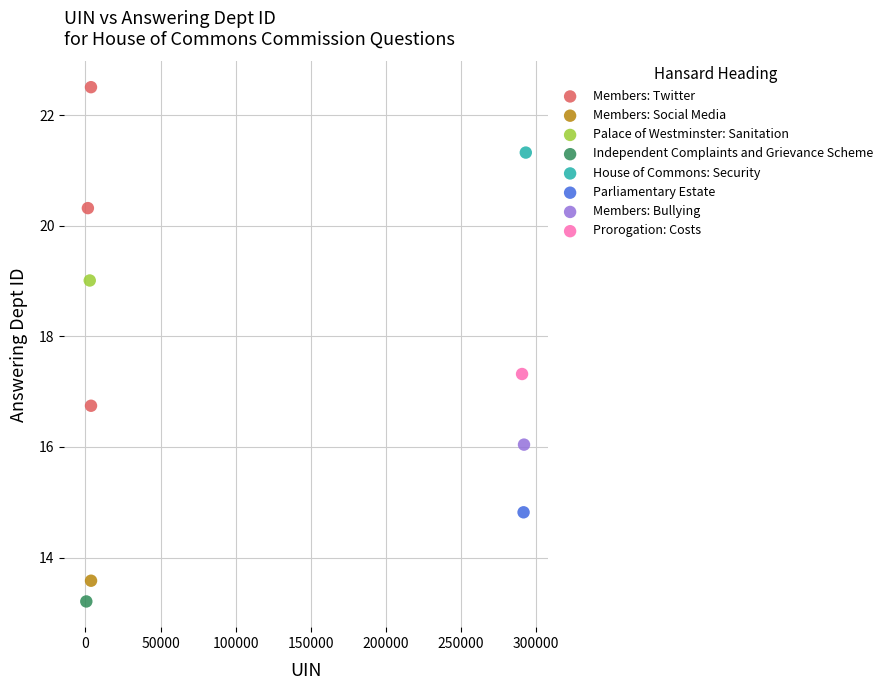

What are all the series names shown in the legend?

Members: Twitter, Members: Social Media, Palace of Westminster: Sanitation, Independent Complaints and Grievance Scheme, House of Commons: Security, Parliamentary Estate, Members: Bullying, Prorogation: Costs